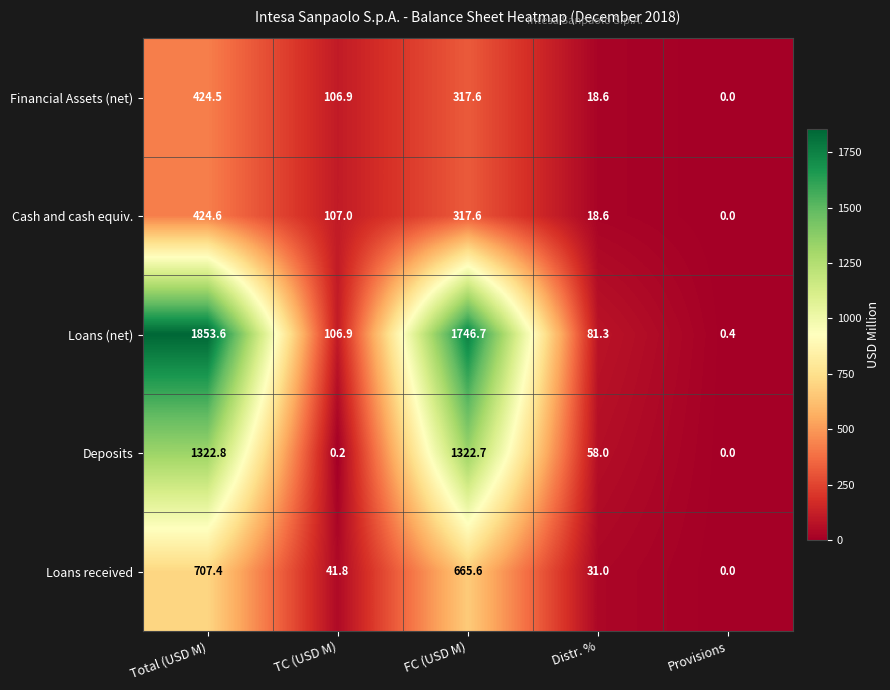

Is it true that Financial Assets (net) equals 317.6 at FC (USD M)?

True